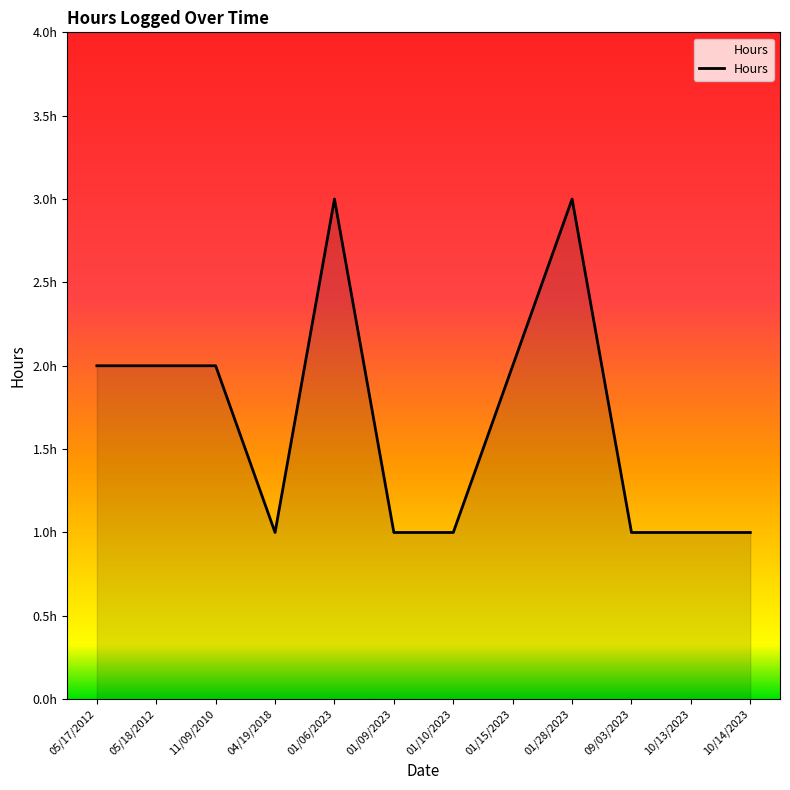

Does the chart display data point markers on the line(s)?

No